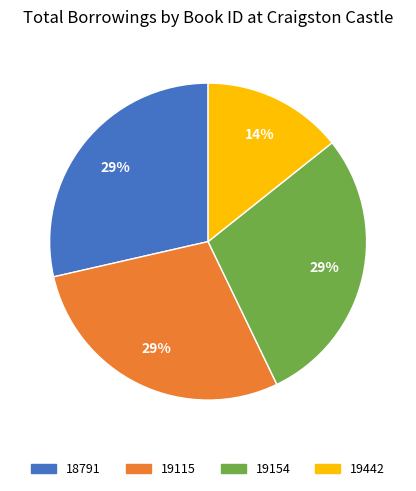

Combined, do 18791 and 19115 account for over 50%?

Yes